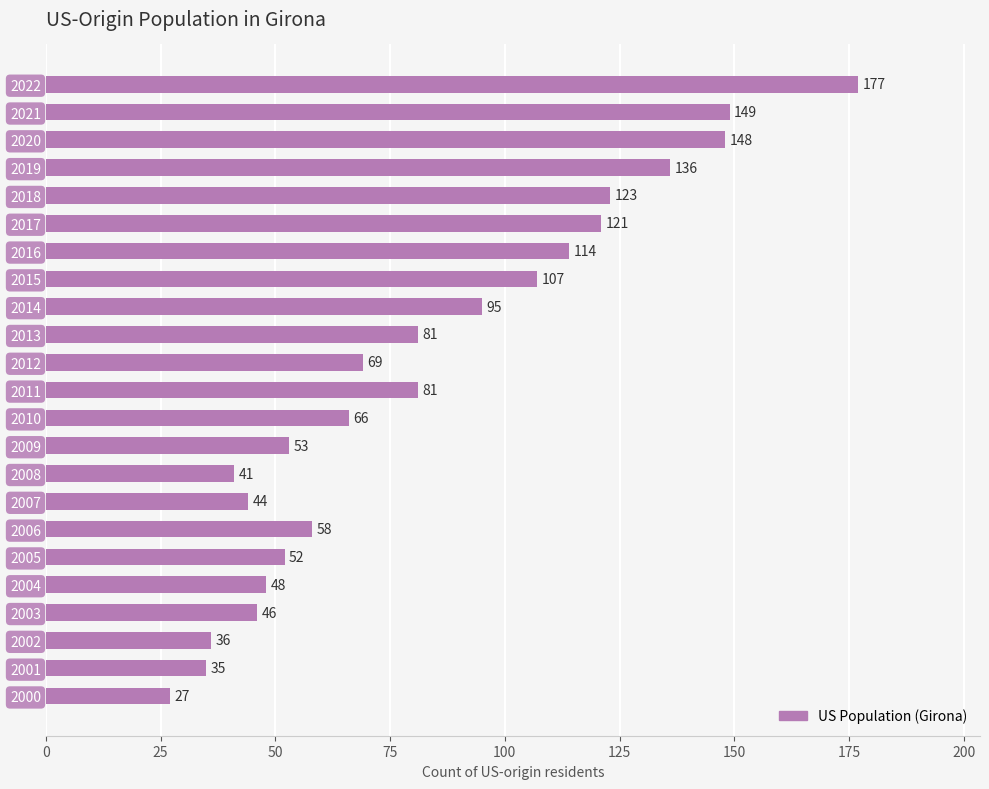

Where is the data nearest to the value 102?

2015